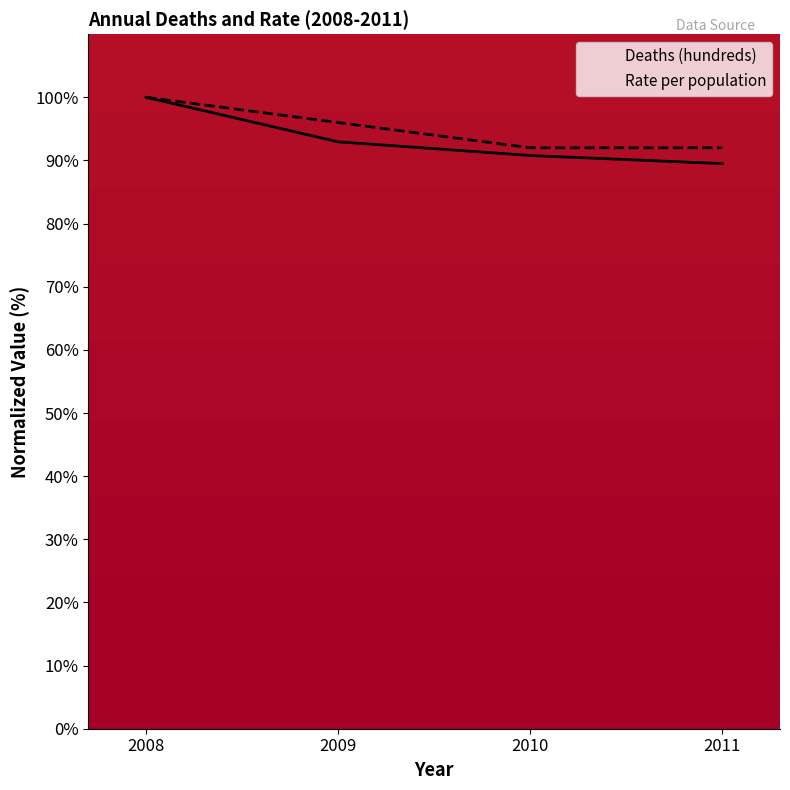

Reading right to left, extract all data points from this chart.

Deaths (hundreds): 2011=89.5	2010=90.8	2009=92.9	2008=100.0
Rate per population: 2011=92.0	2010=92.0	2009=96.0	2008=100.0